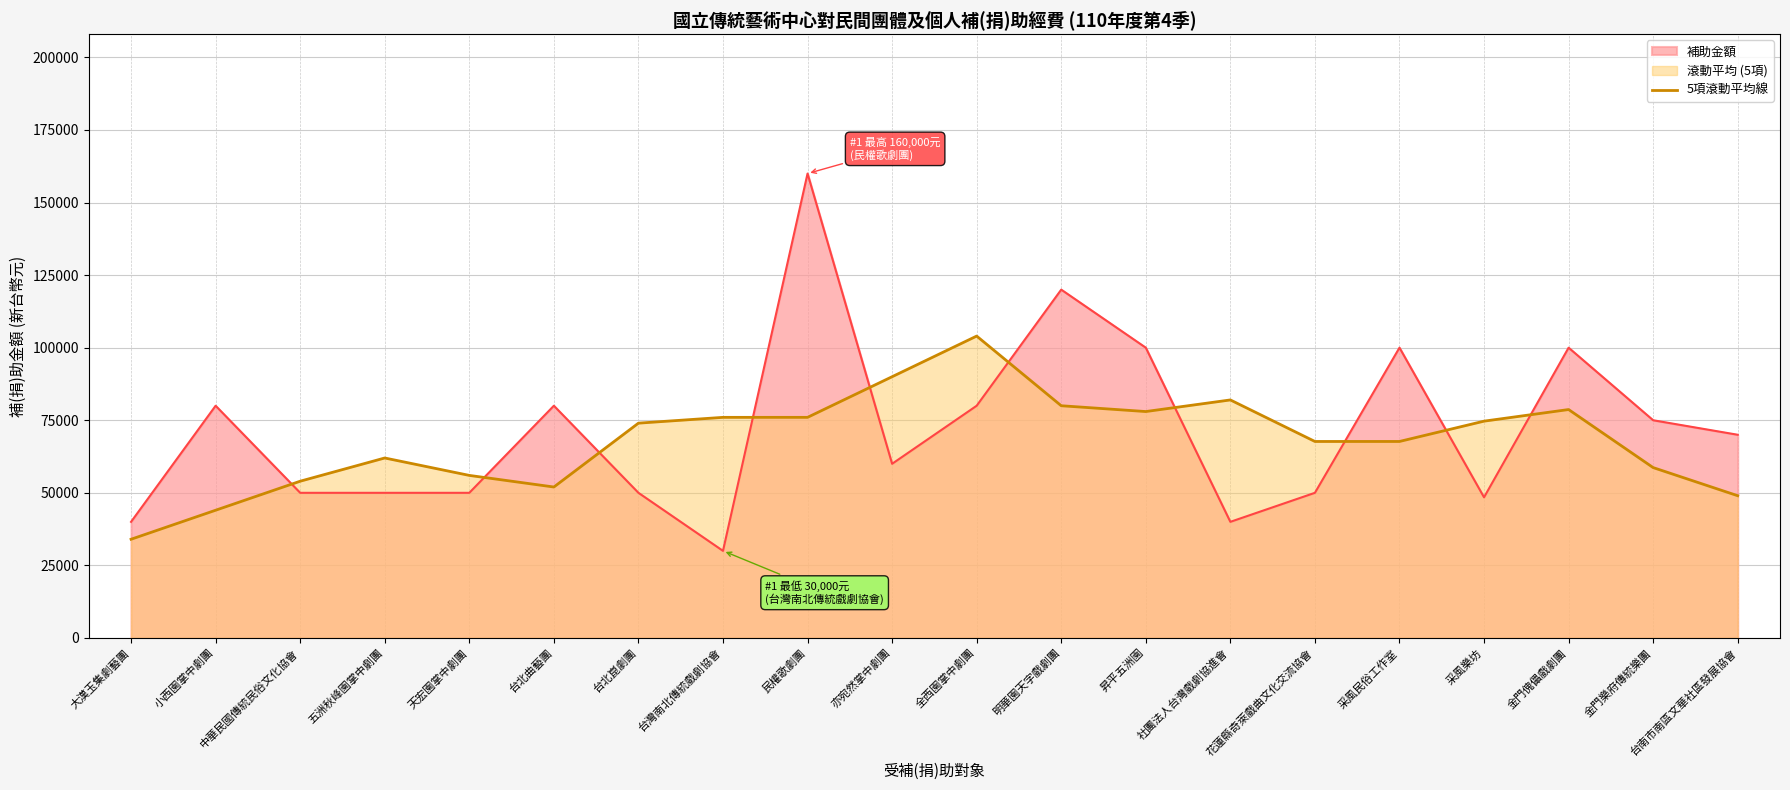

List the series in order of their peak value, lowest first.

5項滾動平均線, 補助金額